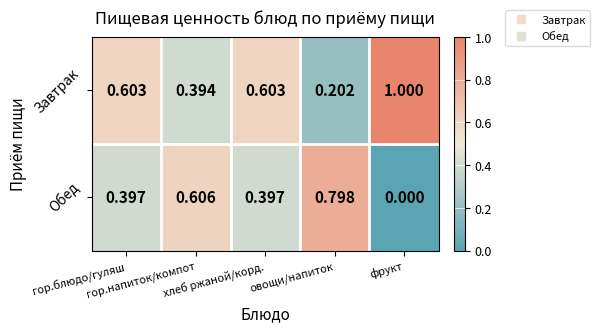

Which series has the largest total across all categories?

Завтрак